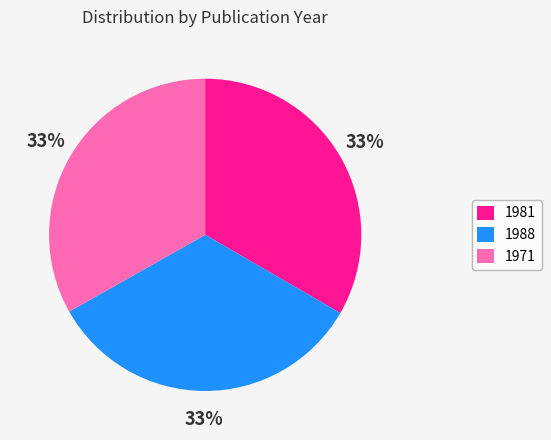

Count the number of slices in the pie.

3